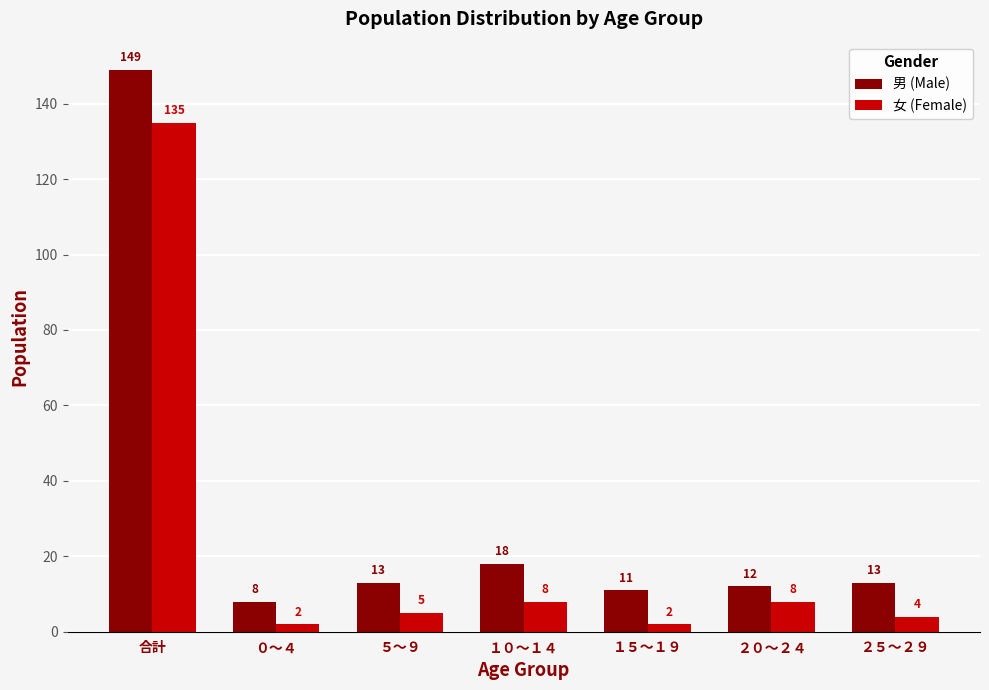

Reading left to right, extract all data points from this chart.

男 (Male): 合計=149	０～４=8	５～９=13	１０～１４=18	１５～１９=11	２０～２４=12	２５～２９=13
女 (Female): 合計=135	０～４=2	５～９=5	１０～１４=8	１５～１９=2	２０～２４=8	２５～２９=4